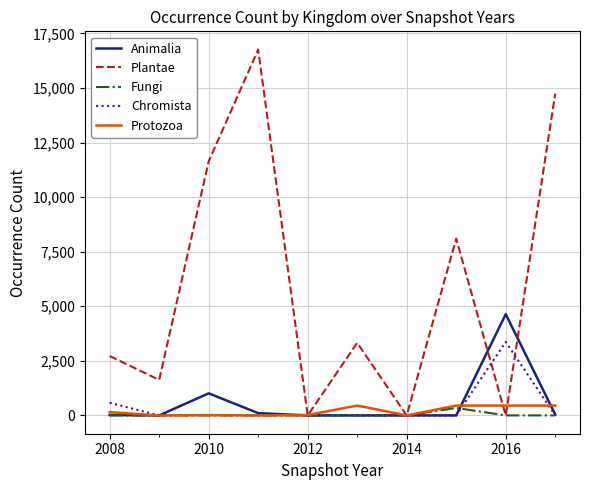

True or false: Plantae and Animalia cross at least once.

True